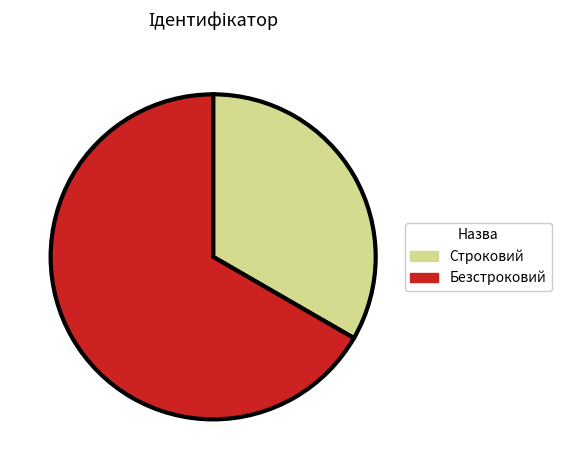

Rank the categories by value from highest to lowest.

Безстроковий, Строковий